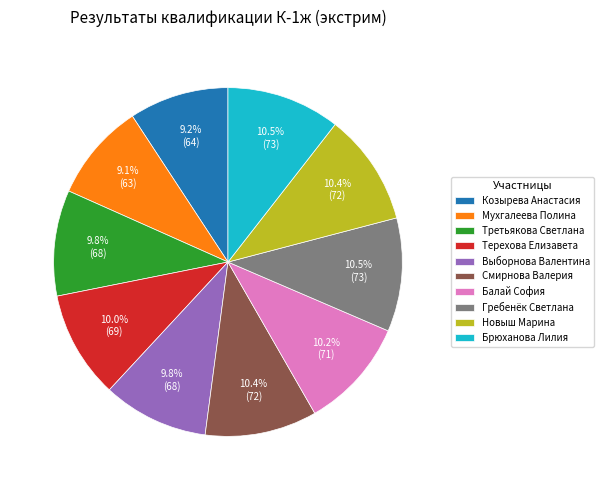

Which has a higher value, Мухгалеева Полина or Брюханова Лилия?

Брюханова Лилия